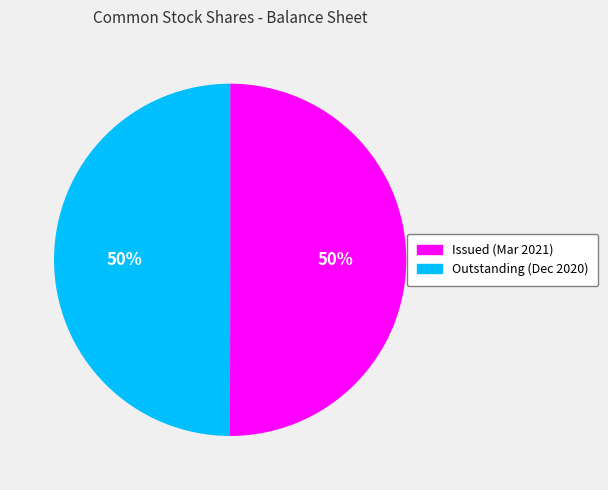

To the nearest percent, what is the average slice percentage?

50%